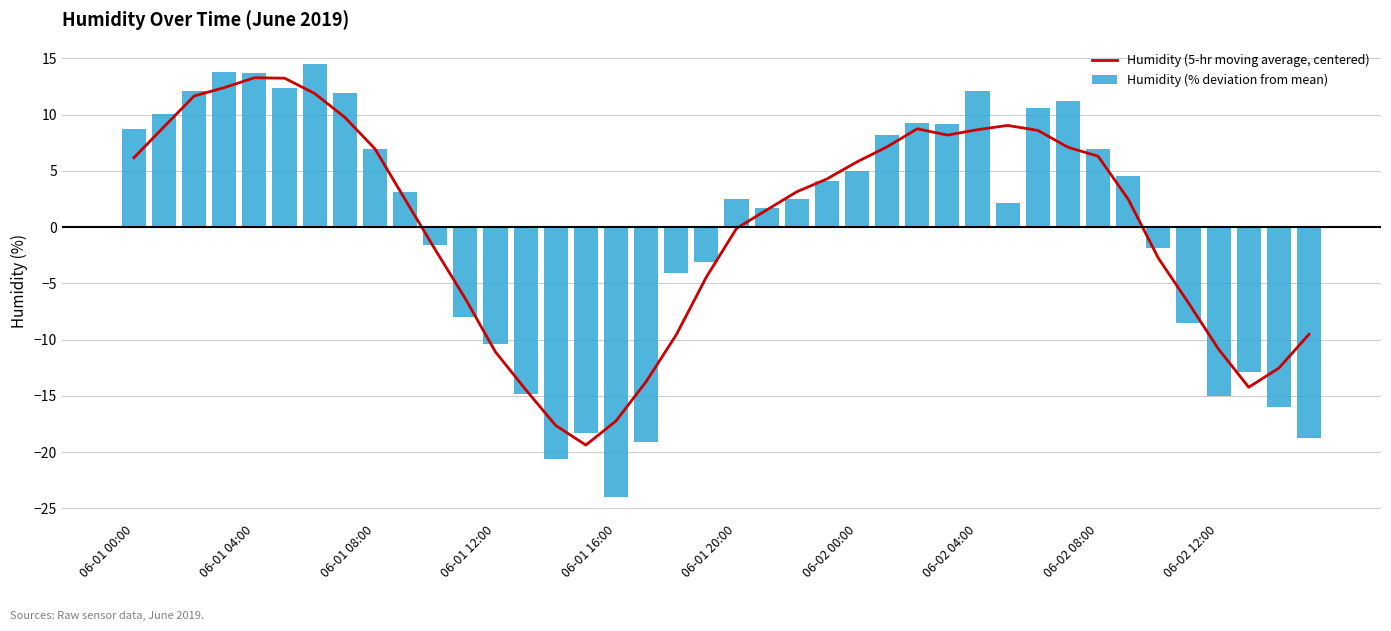

Read the Humidity (% deviation from mean) value at 19.

-3.1